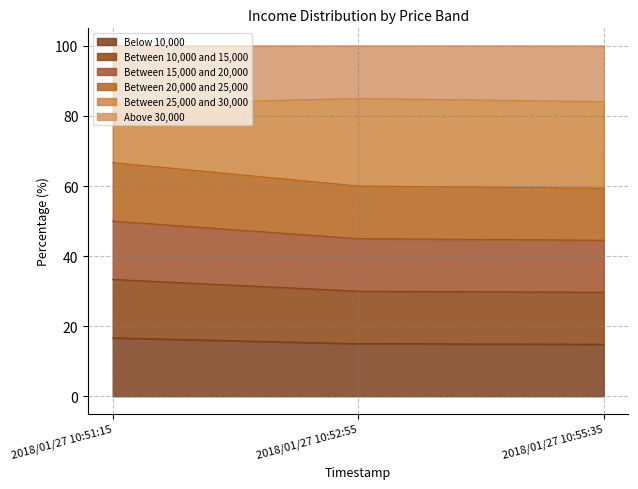

Does the chart have visible grid lines?

Yes